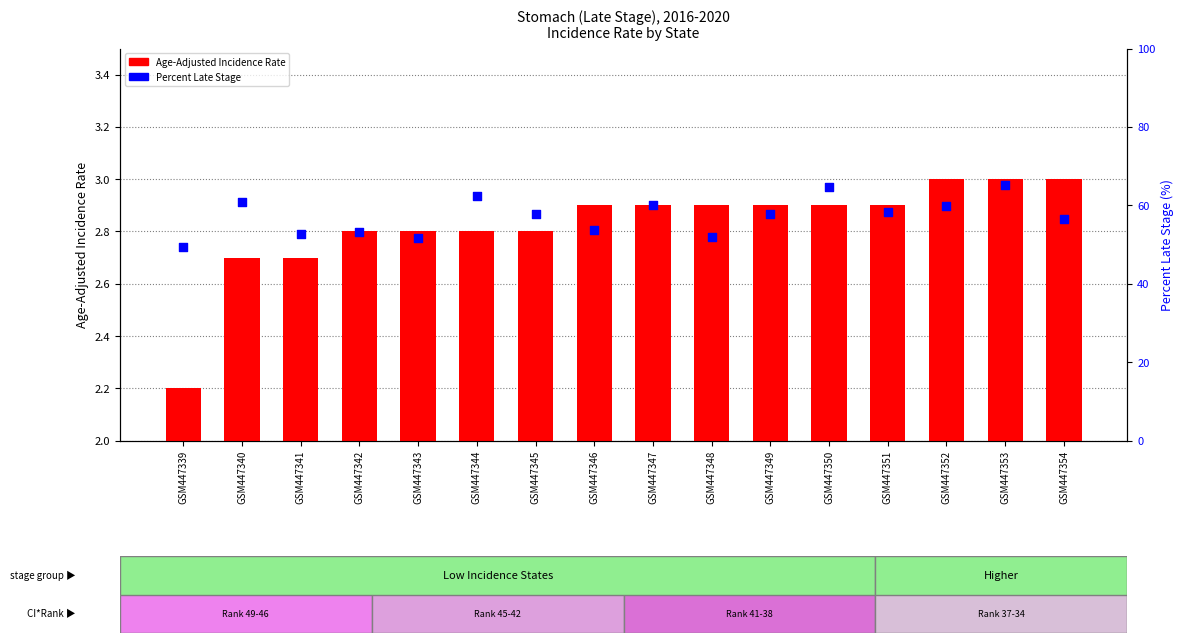

Which series reaches the maximum Y coordinate?

Percent Late Stage